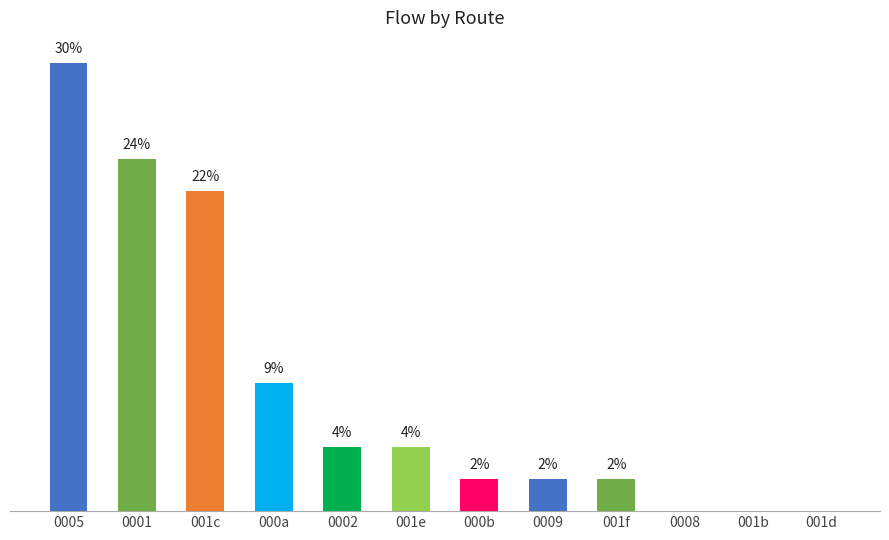

Are the bars horizontal?

No